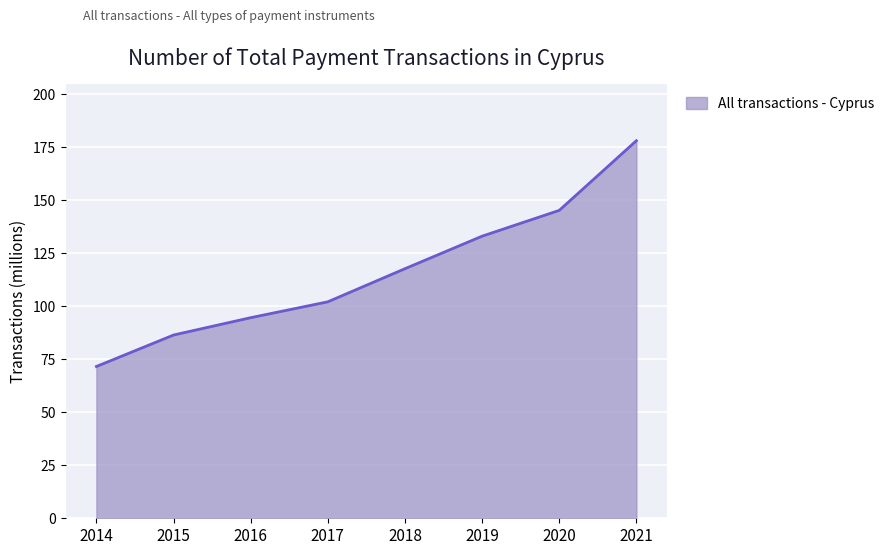

List the labels in order of value, smallest first.

2014, 2015, 2016, 2017, 2018, 2019, 2020, 2021